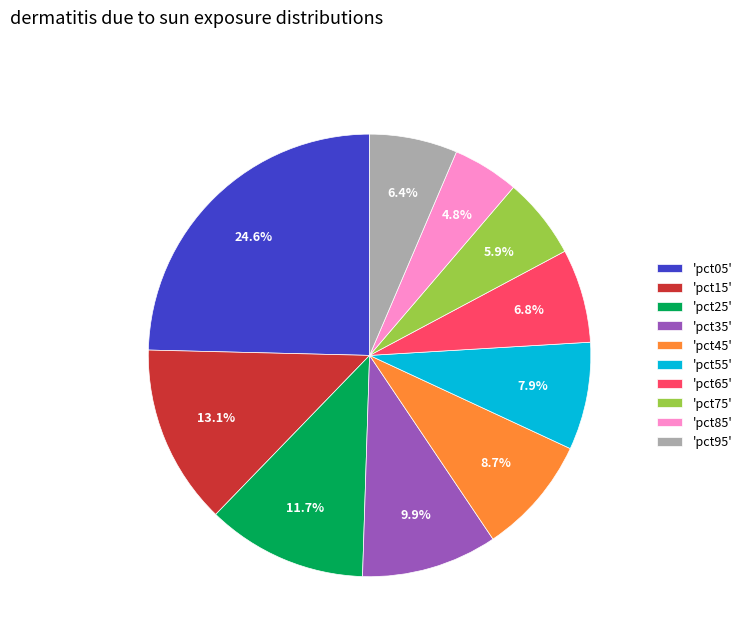

How many slices are in this pie chart?

10